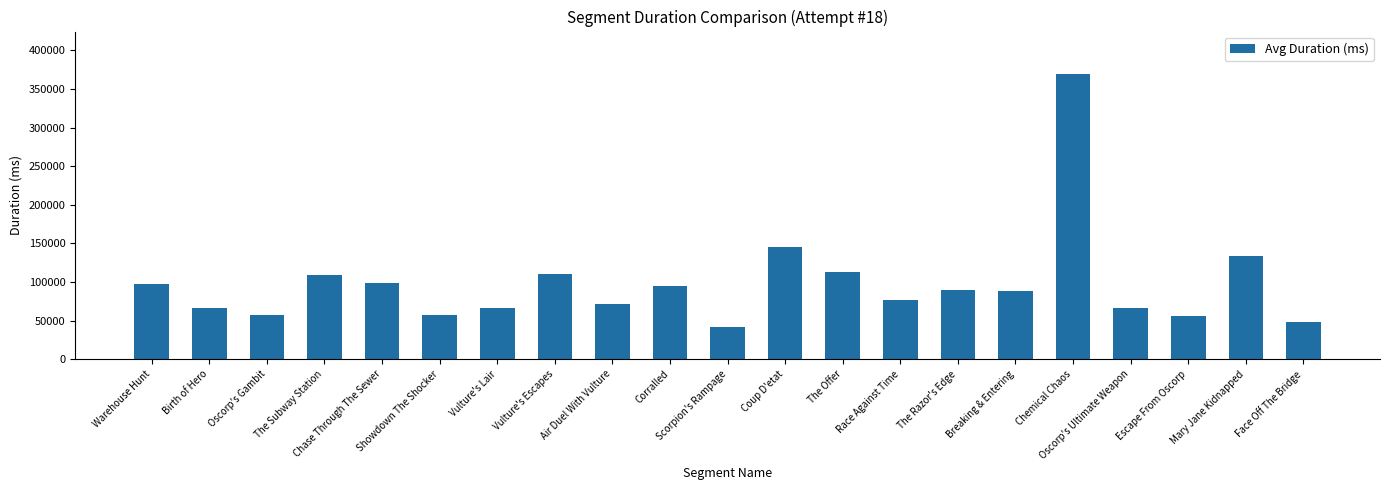

What is the greatest value displayed?

369098